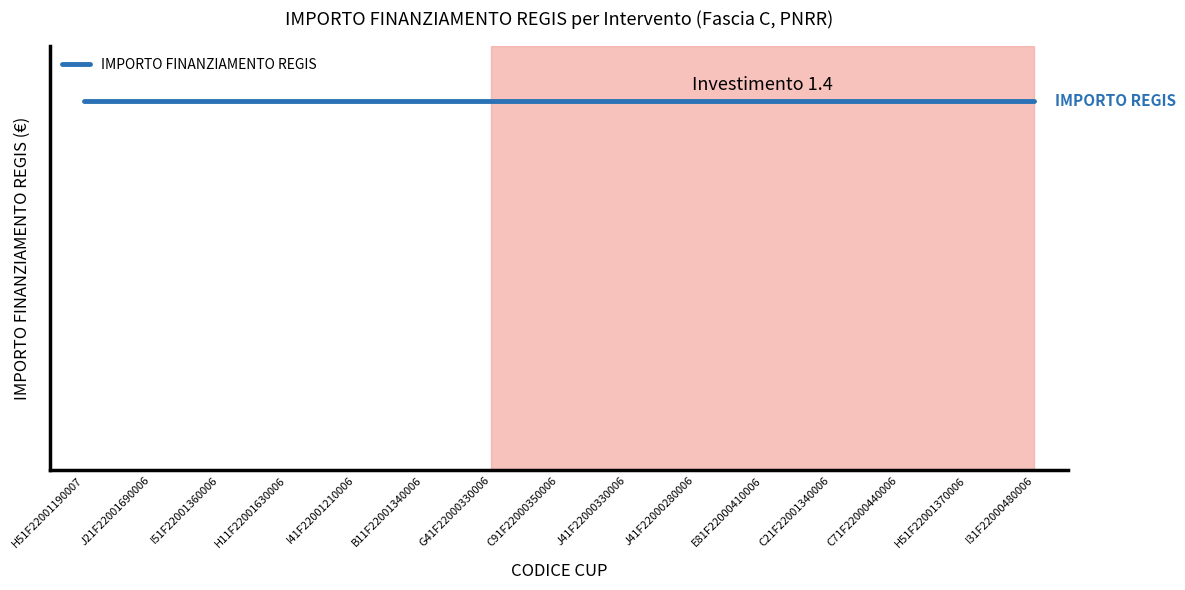

What is the sum of the Fascia C values at G41F22000330006 and C21F22001340006?

14602.0